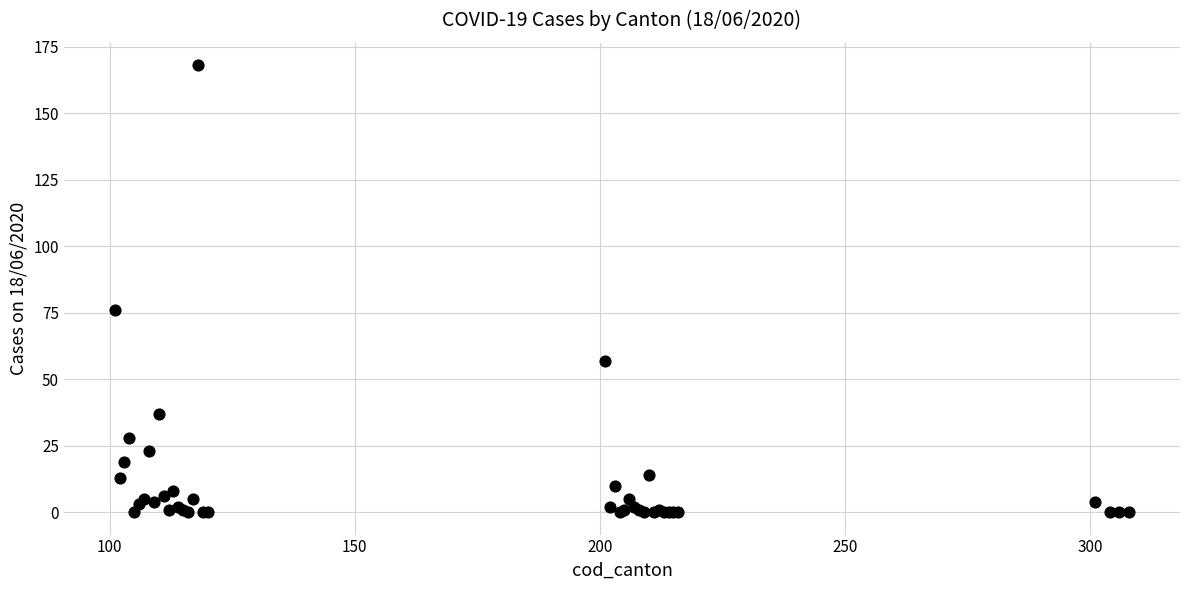

What Y value in the scatter plot is closest to 84?

76